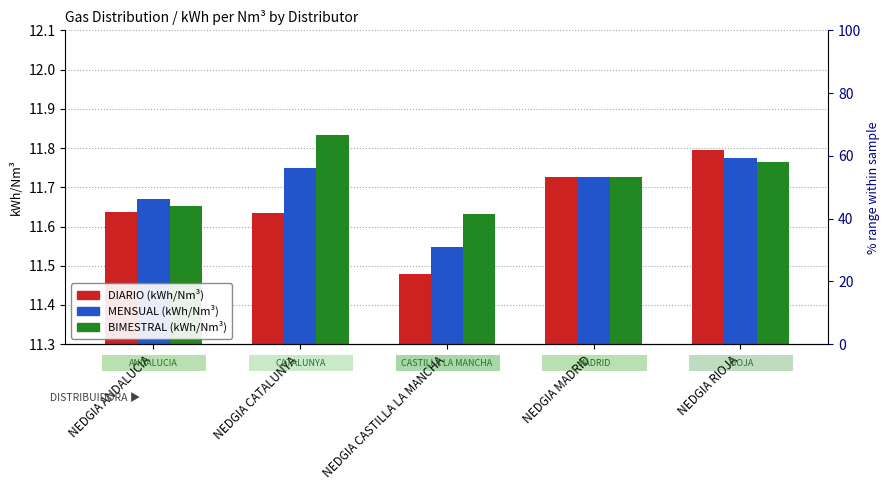

What is the total value across all series at NEDGIA CASTILLA LA MANCHA?

34.7